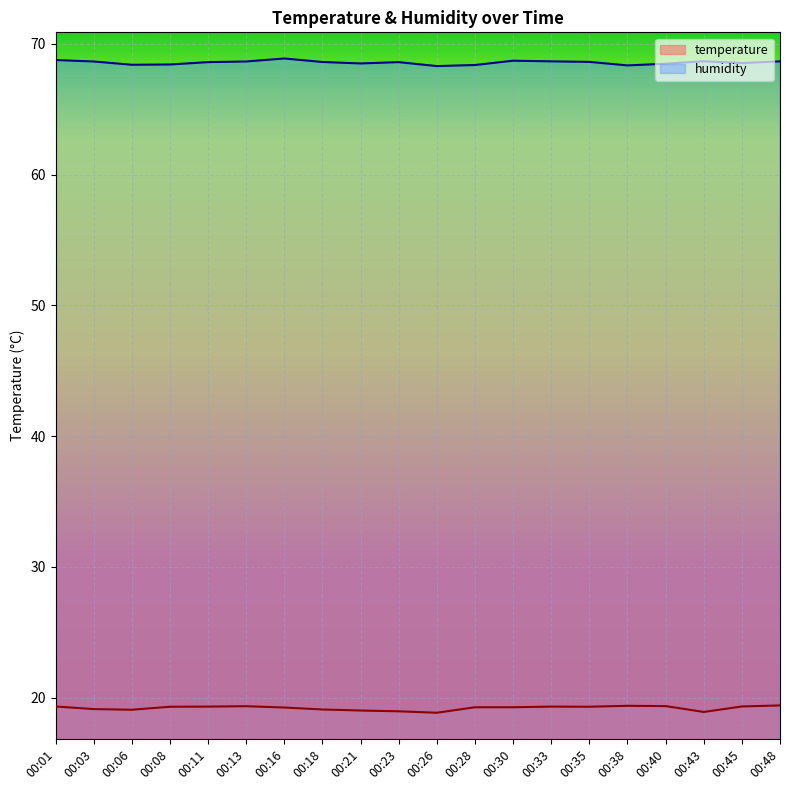

What is the difference between the highest and lowest values at 00:08?

49.1